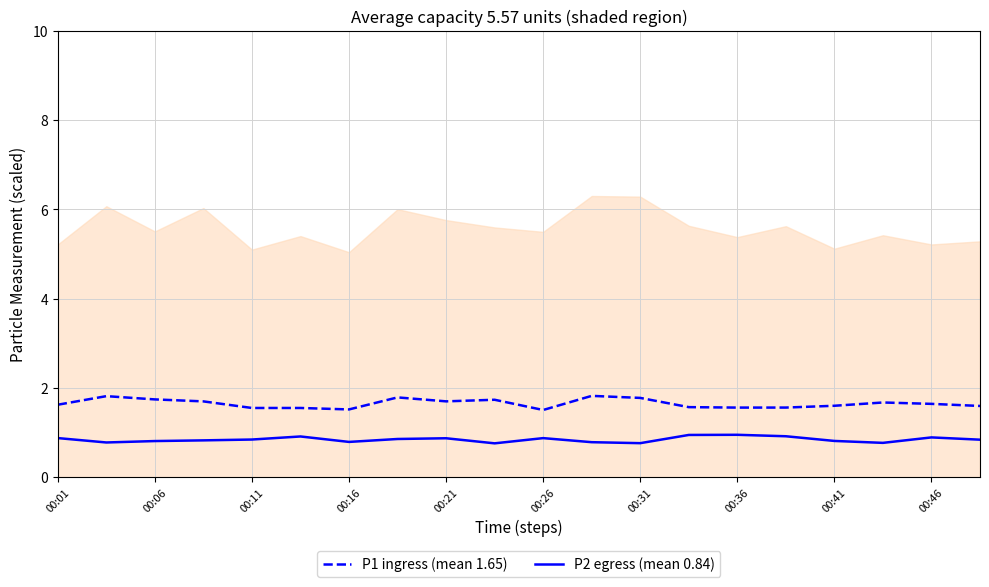

What is the highest value of the P1 ingress (mean 1.65) series?

1.8